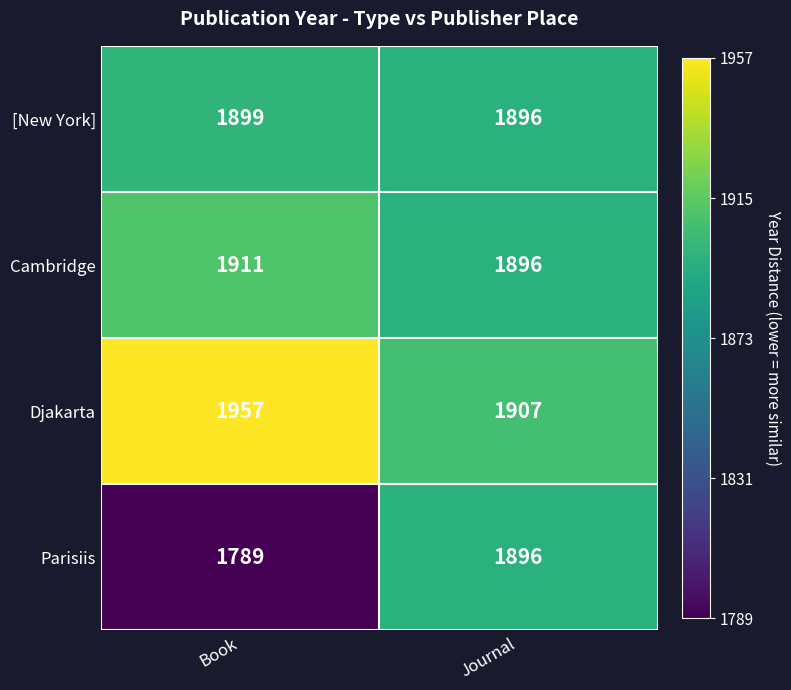

What is the maximum value for [New York]?

1899